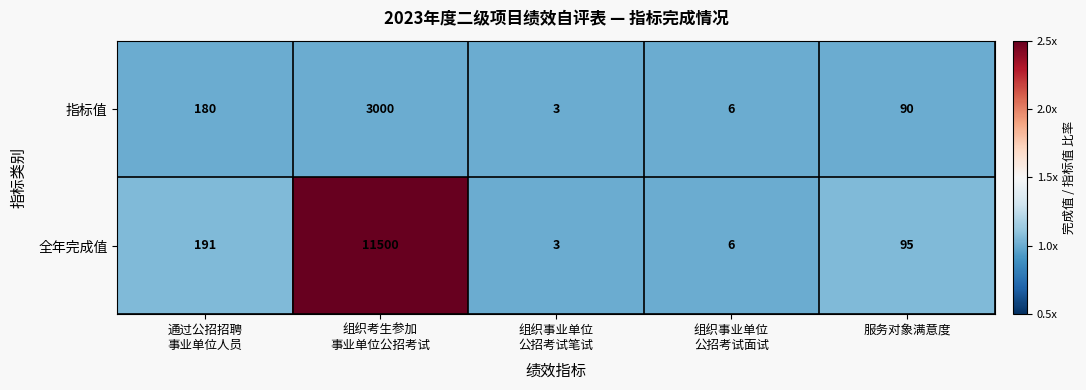

Rank the series by their maximum value, from lowest to highest.

指标值, 全年完成值